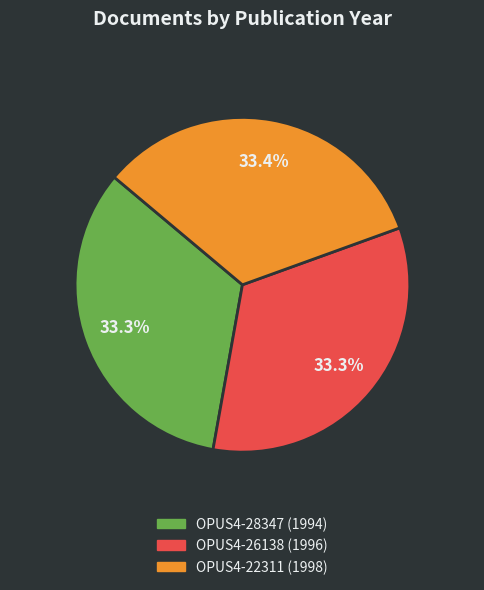

The OPUS4-26138 (1996) slice represents 33% of the pie. True or false?

True